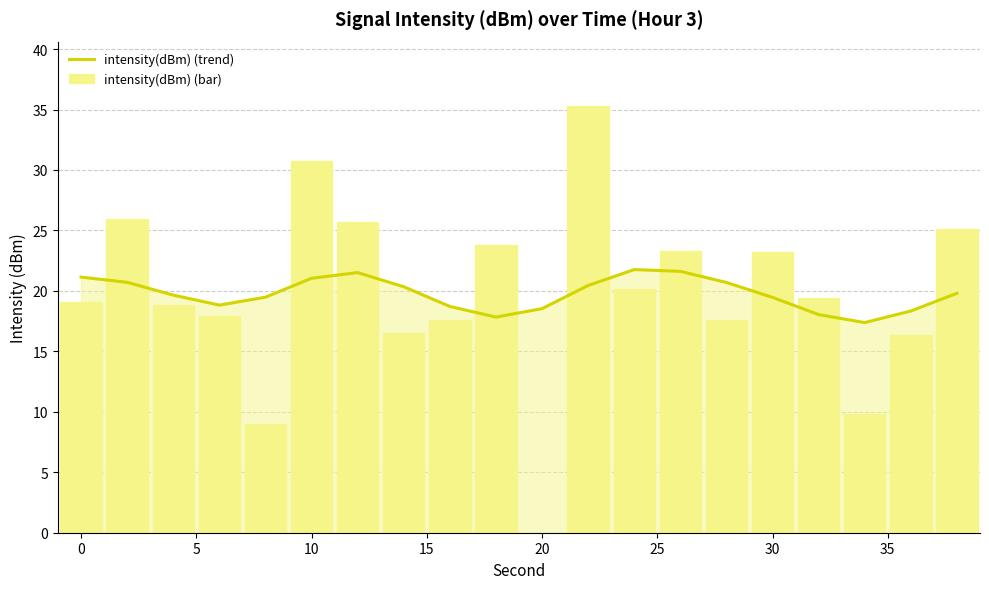

What is the value of the intensity(dBm) (bar) bar at the 12th from the left?

35.3